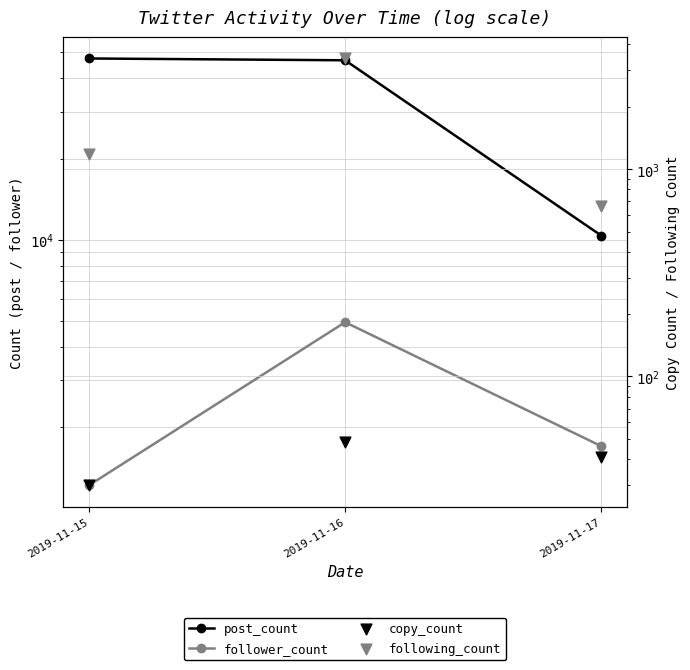

Which series contains the lowest Y value?

copy_count